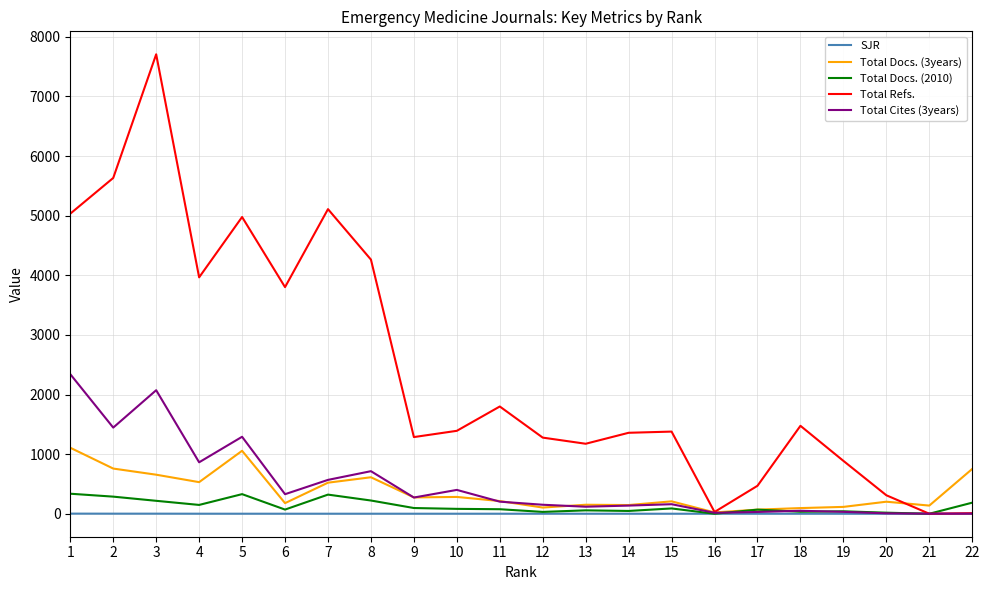

Is it true that Total Refs. equals 262.7 at 12?

False